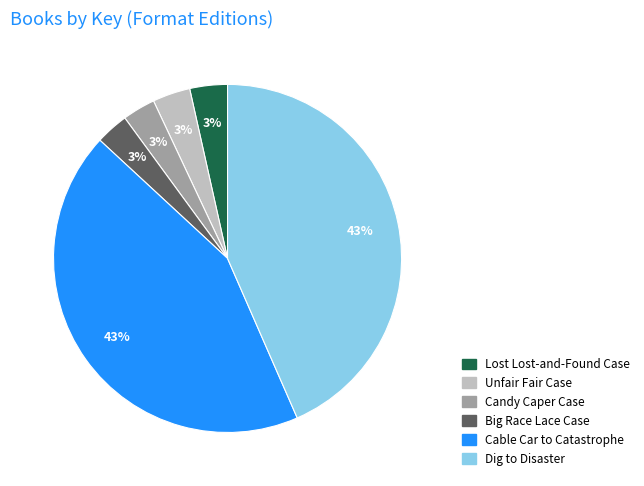

Is the sum of Candy Caper Case and Big Race Lace Case greater than half?

No